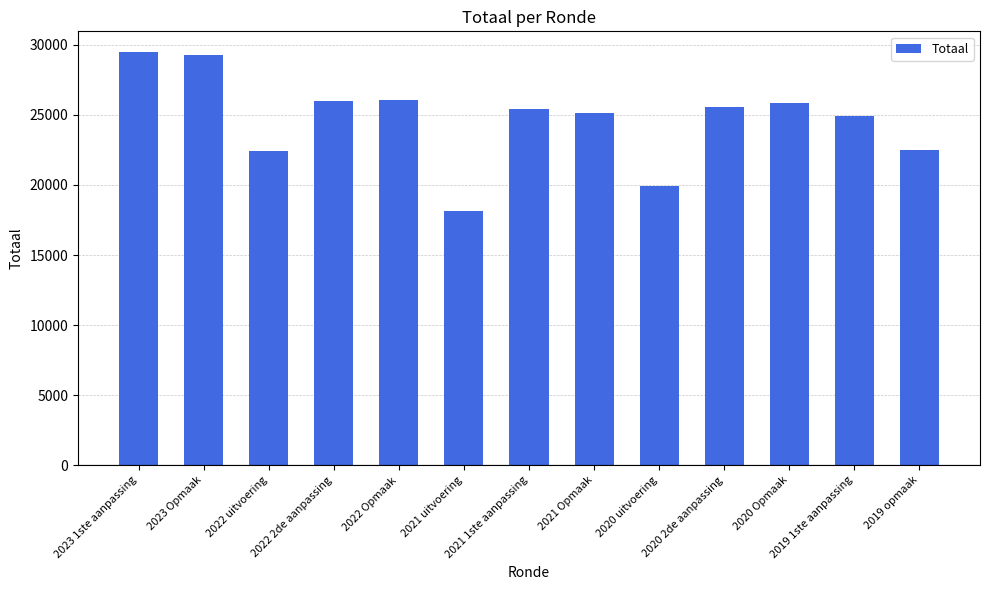

What is the label of the 3rd bar from the right?

2020 Opmaak